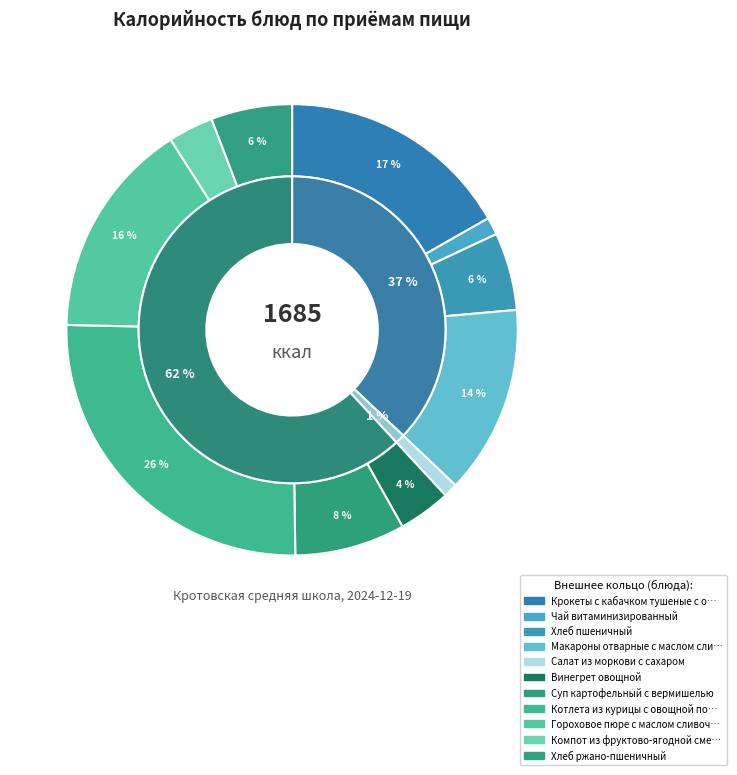

What portion of the pie excludes Компот из фруктово-ягодной смеси?

96.8%